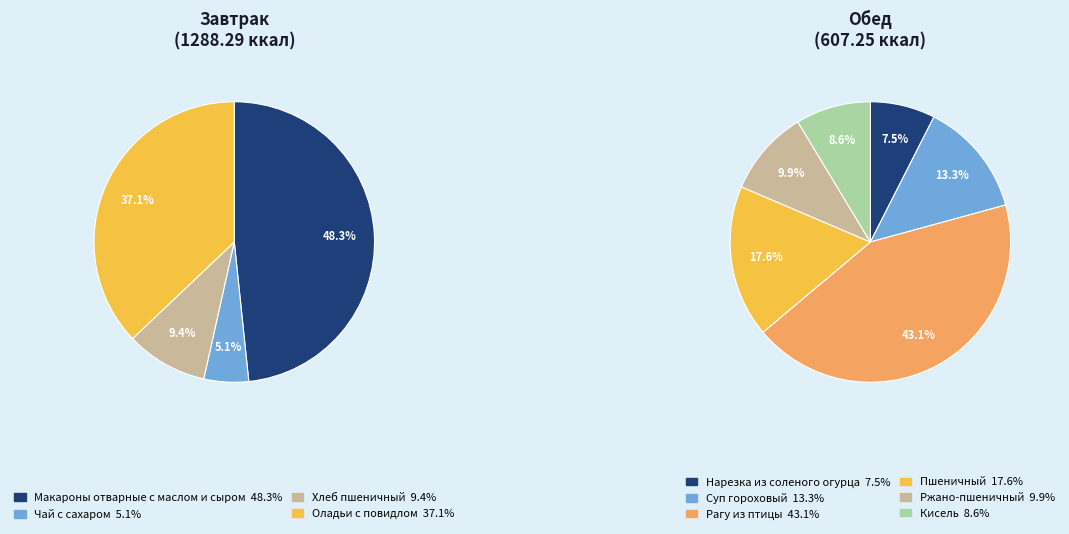

Which category has the biggest portion of the pie?

Макароны отварные с маслом и сыром